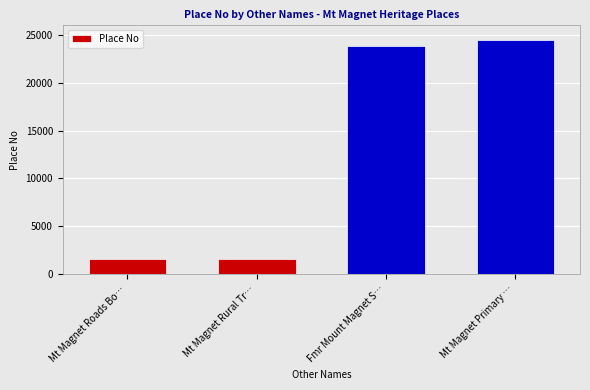

What is the sum of all values?

51486